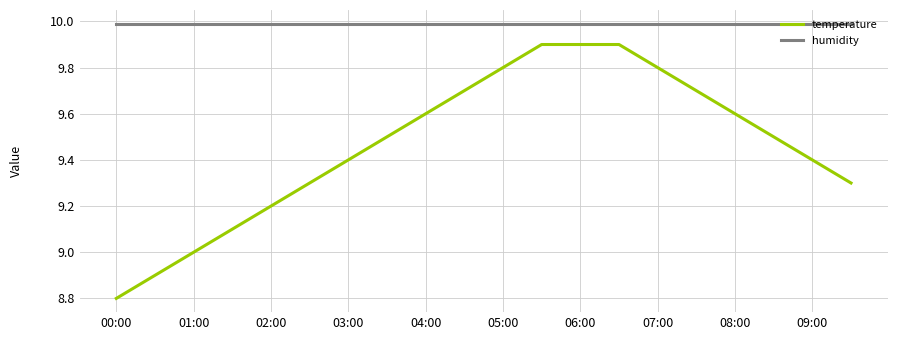

Which series has the largest total across all categories?

humidity